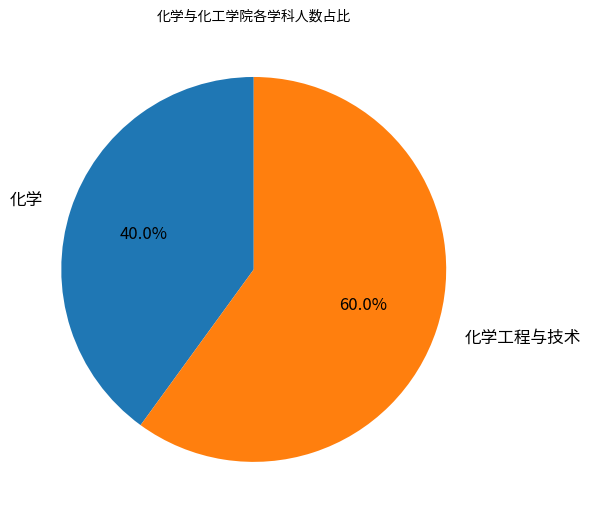

Which category has the biggest portion of the pie?

化学工程与技术